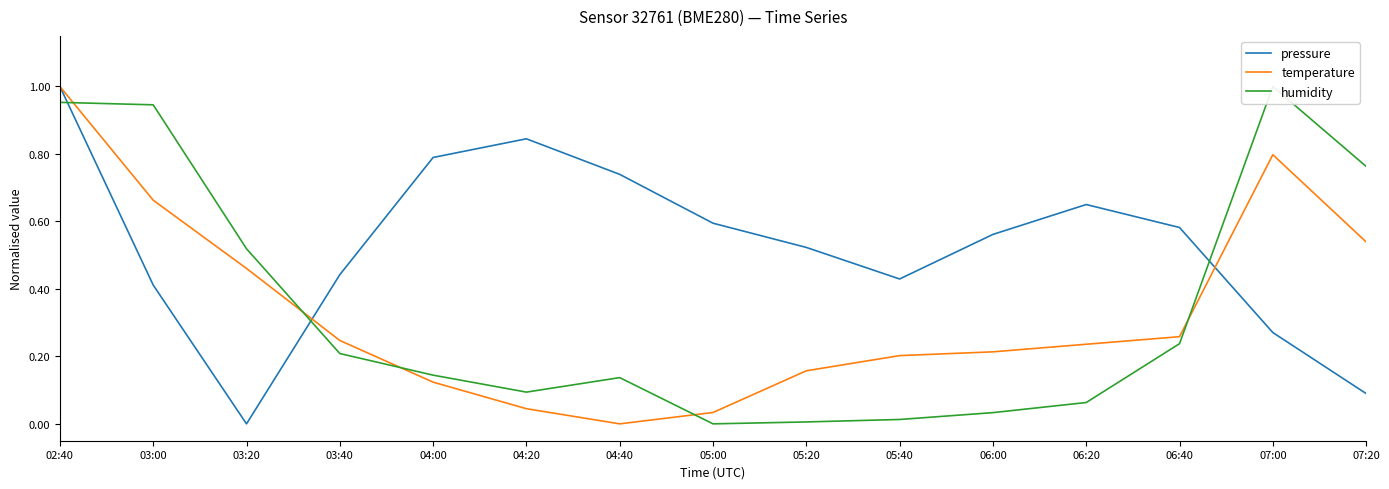

What is the difference between the highest and lowest values at 07:20?

0.7